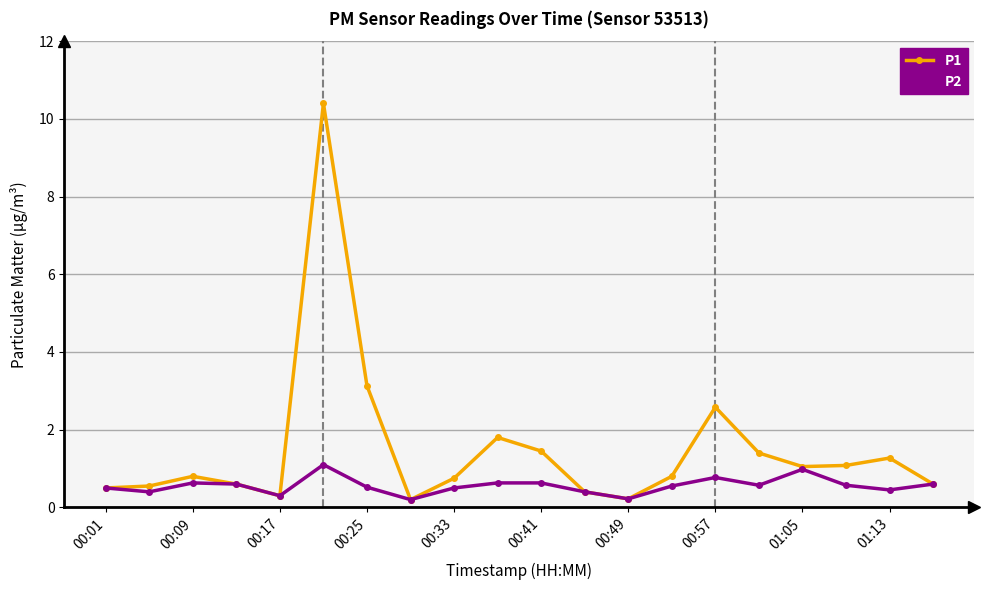

Which series has the largest total across all categories?

P1